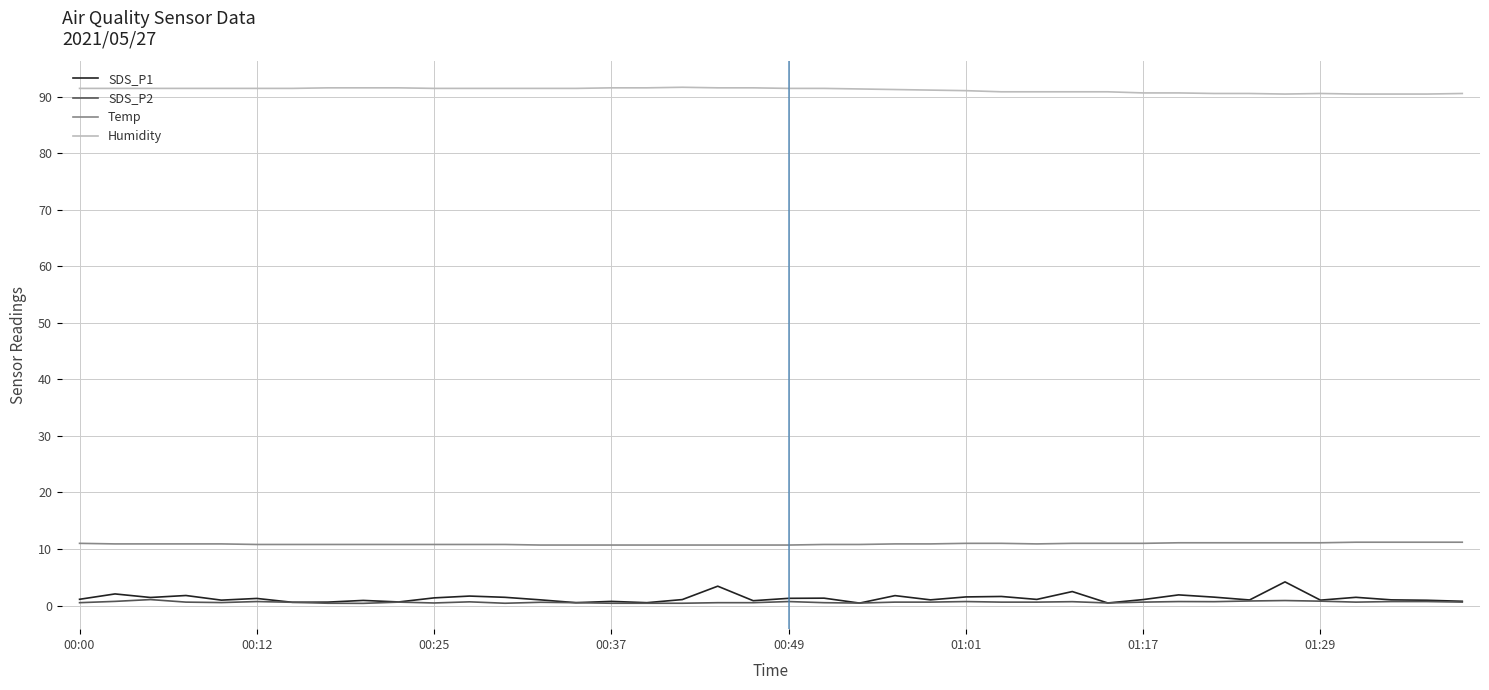

Which series has the largest total across all categories?

Humidity